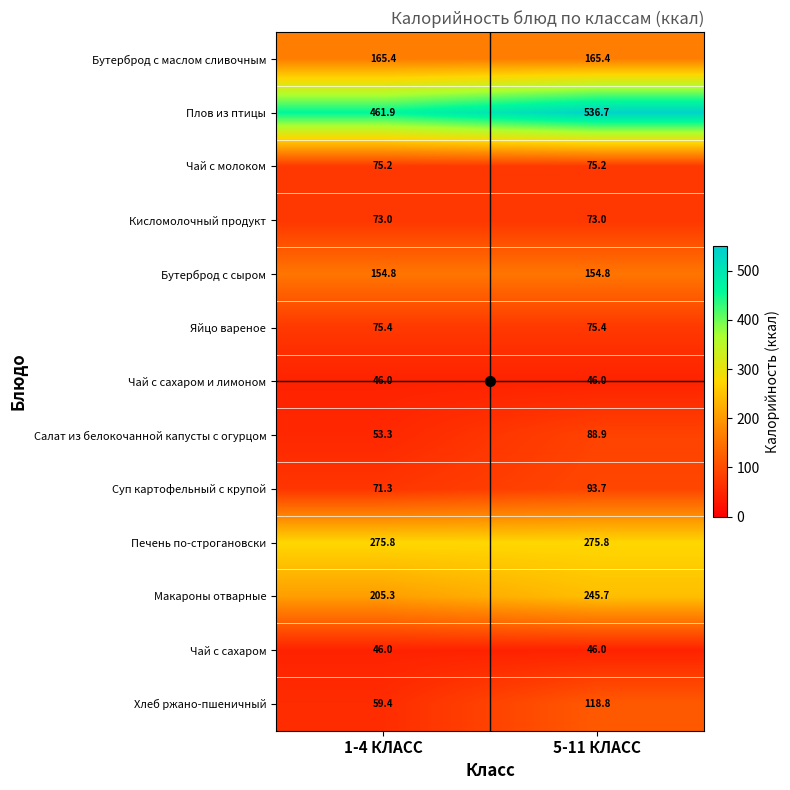

The Бутерброд с маслом сливочным series shows 165.4 at 1-4 КЛАСС. True or false?

True